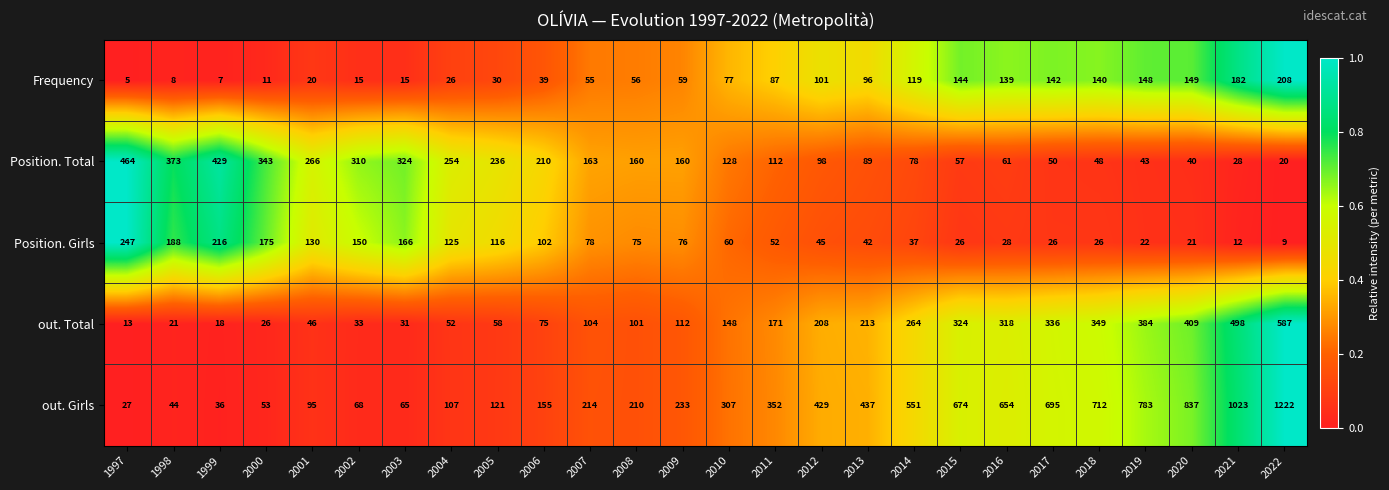

Which series changed the most between 2018 and 2022?

out. Girls